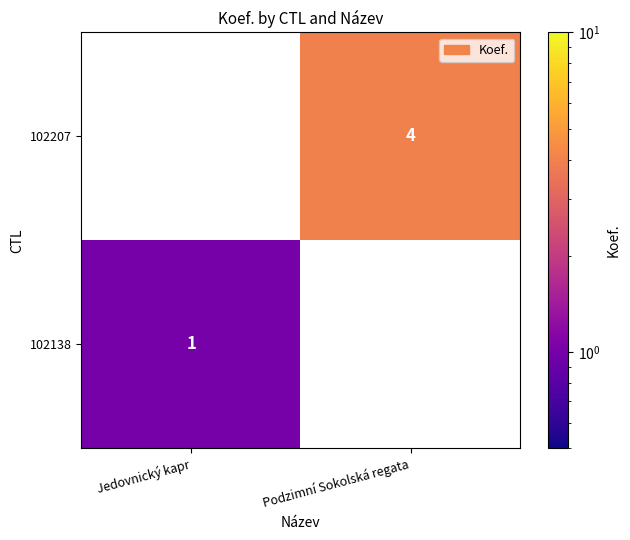

True or false: 102138 has a value of 1 at Jedovnický kapr.

True